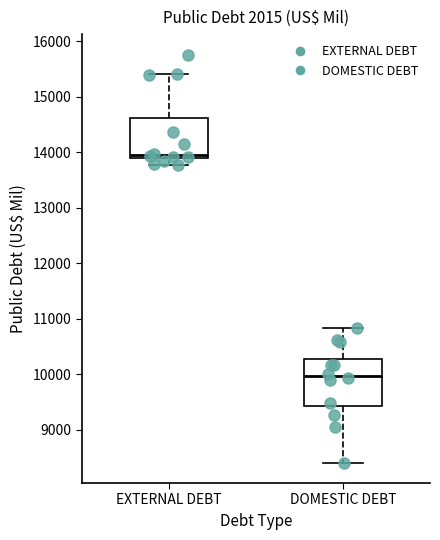

Reading left to right, read every box against the y-axis: the position of its median line, the range the box covers, and the ends of its whiskers. The values are not printed on the chart, so give them approximately, as read against the axis.

EXTERNAL DEBT: median 14000, box 13900 to 14600, whiskers 13800 to 15400
DOMESTIC DEBT: median 10000, box 9400 to 10300, whiskers 8400 to 10800